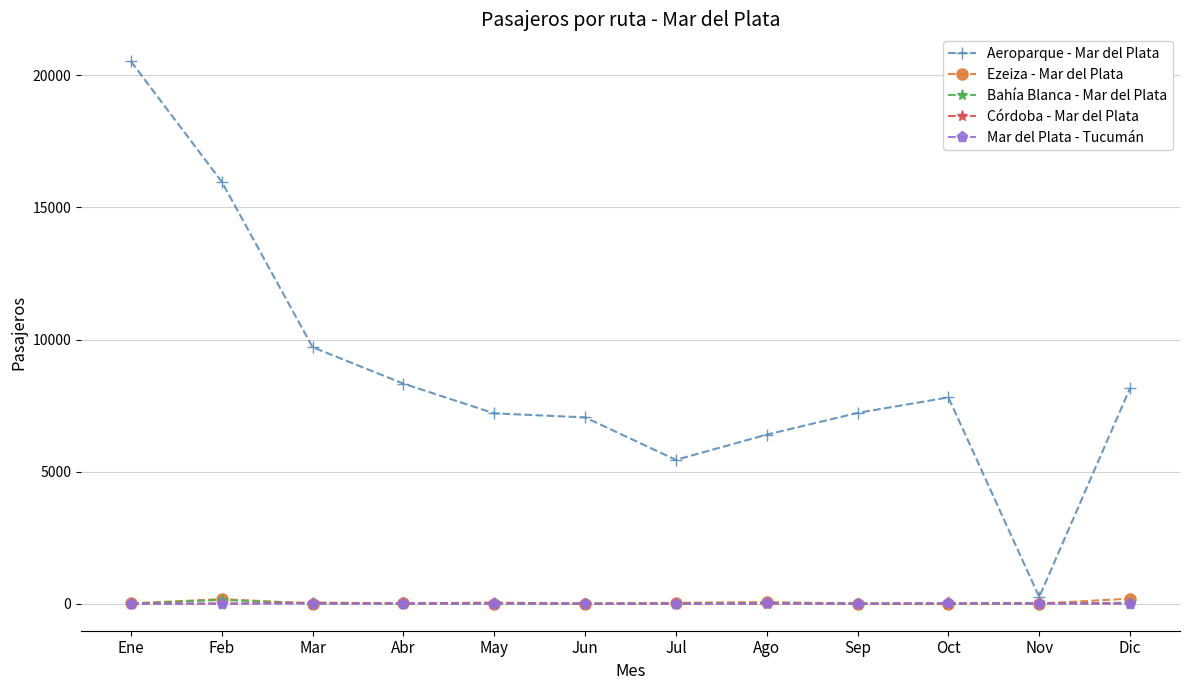

What is the difference between the Córdoba - Mar del Plata values at Sep and Mar?

38